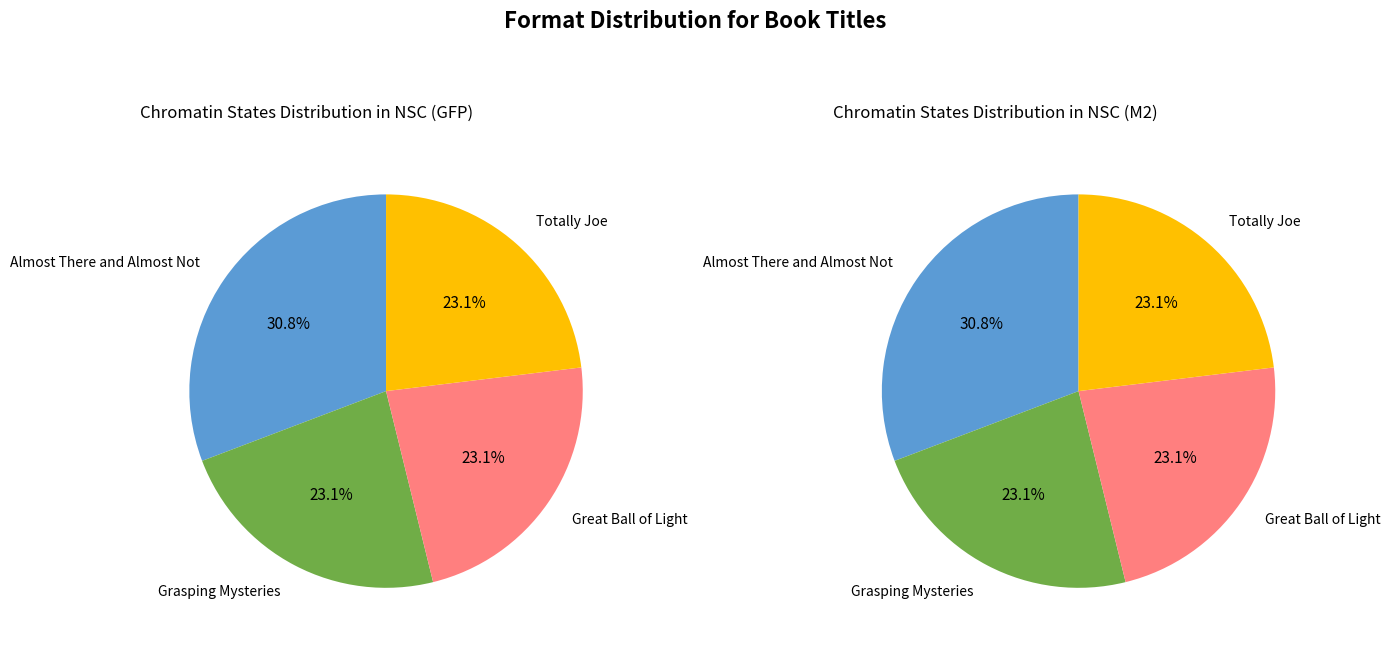

Rank the categories by value from lowest to highest.

Grasping Mysteries, Great Ball of Light, Totally Joe, Almost There and Almost Not